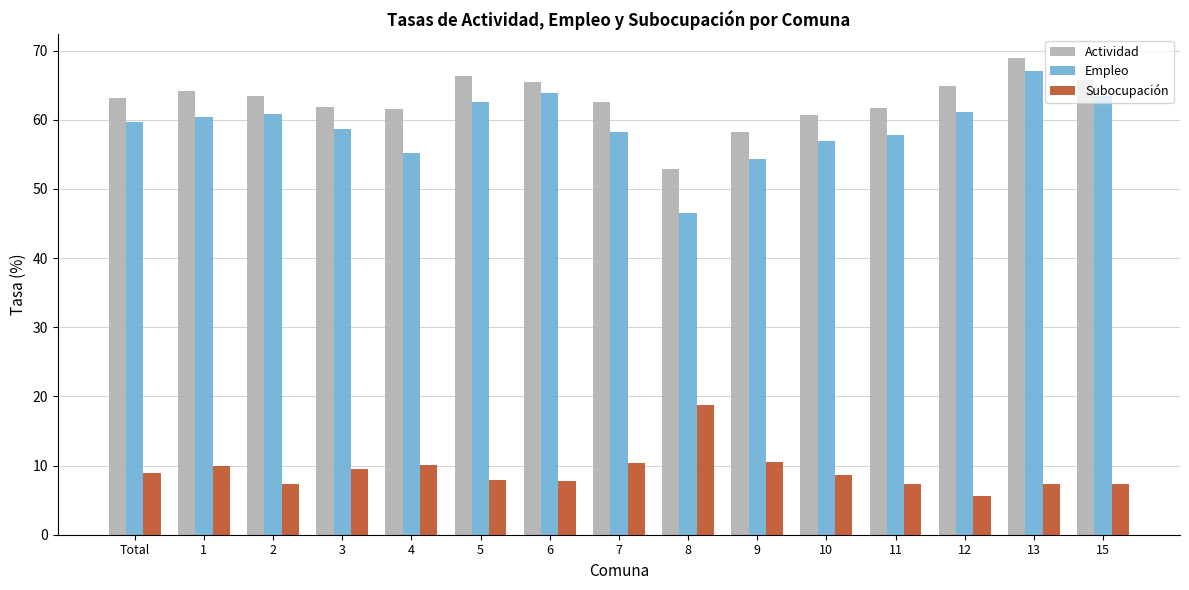

What is the total value across all series at Total?

131.8